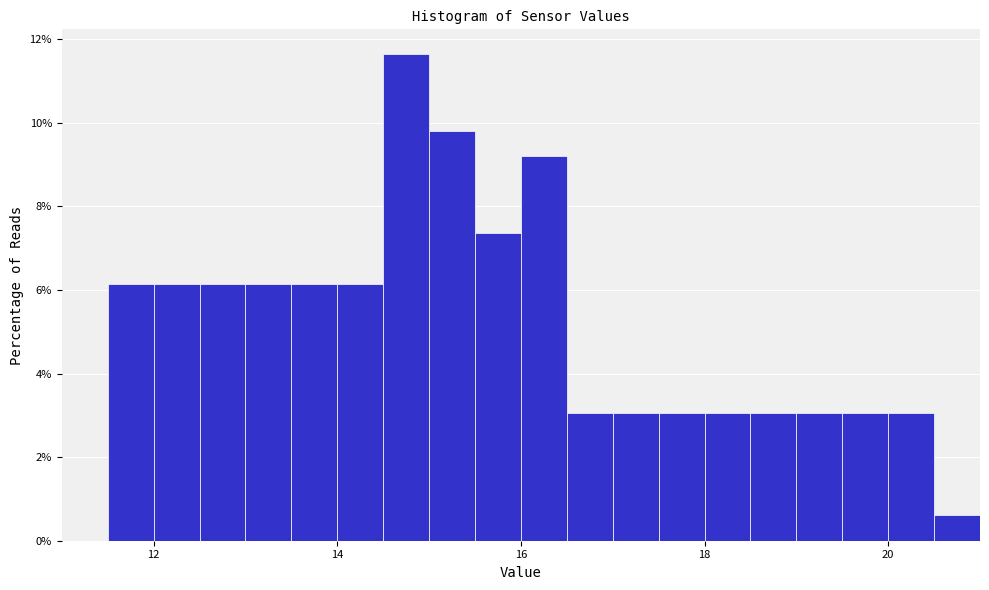

Read against the x-axis, roughly where is the centre of the tallest bar?

14.8